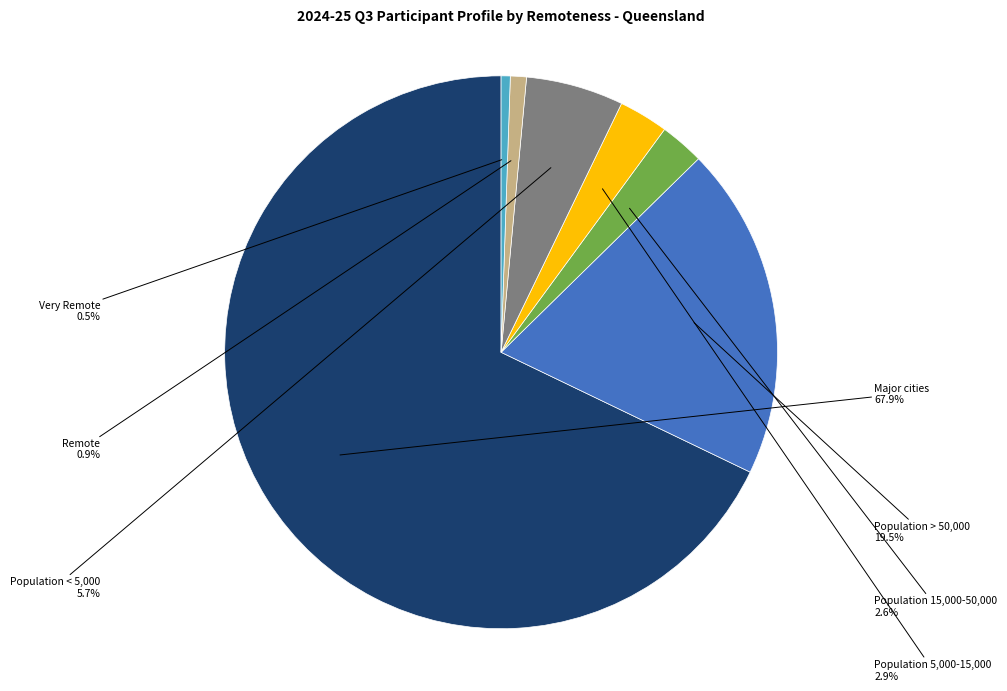

Does any single category account for the majority?

Yes